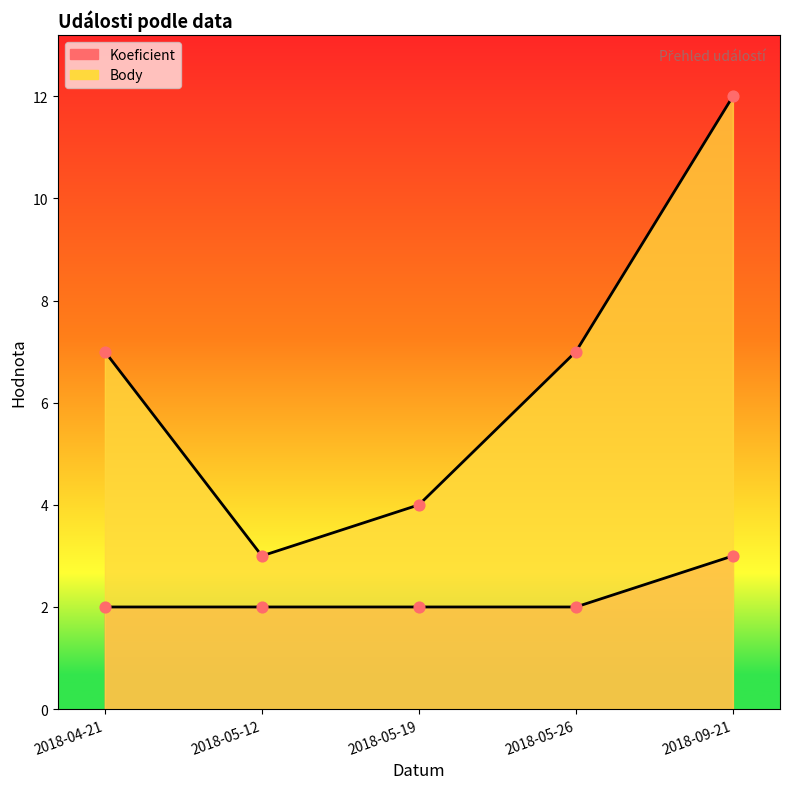

Which series has the widest spread of Y values?

Body